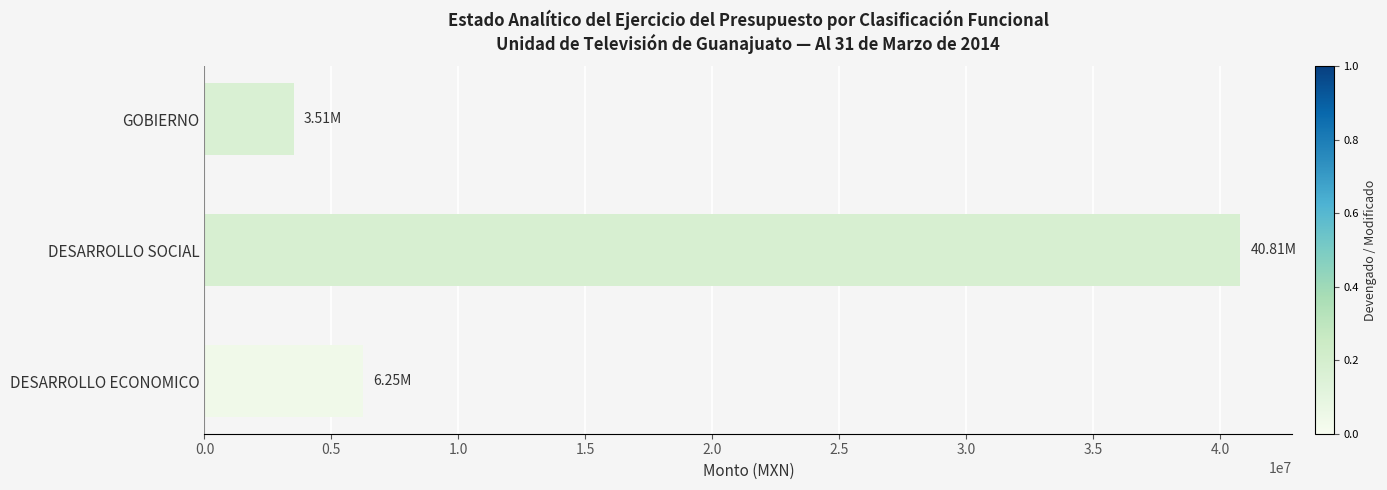

List the labels in order of value, largest first.

DESARROLLO SOCIAL, DESARROLLO ECONOMICO, GOBIERNO